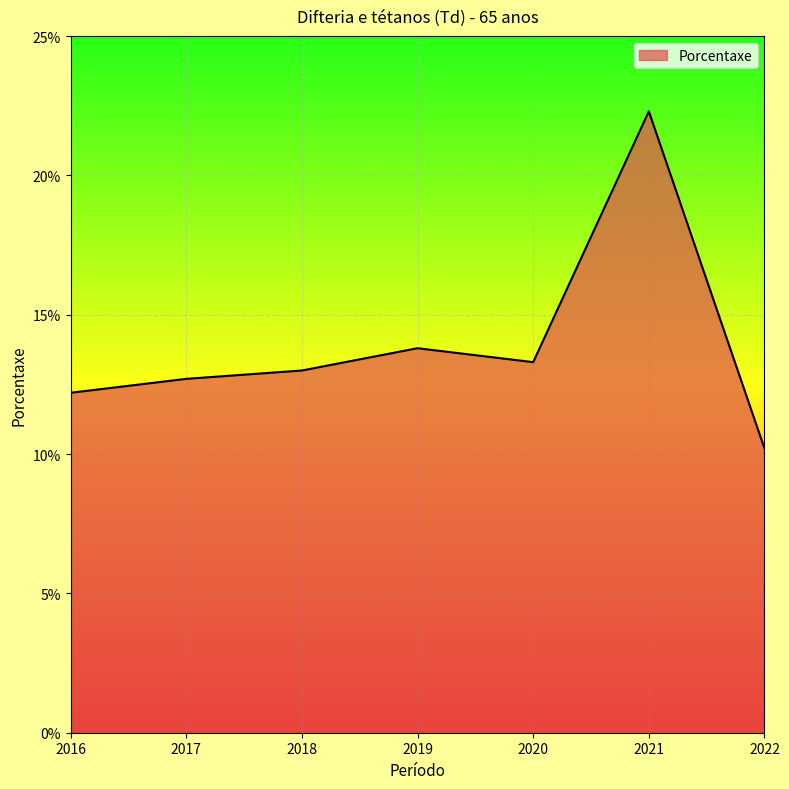

Reading left to right, transcribe all the data shown in this chart.

2016=12.2	2017=12.7	2018=13.0	2019=13.8	2020=13.3	2021=22.3	2022=10.2